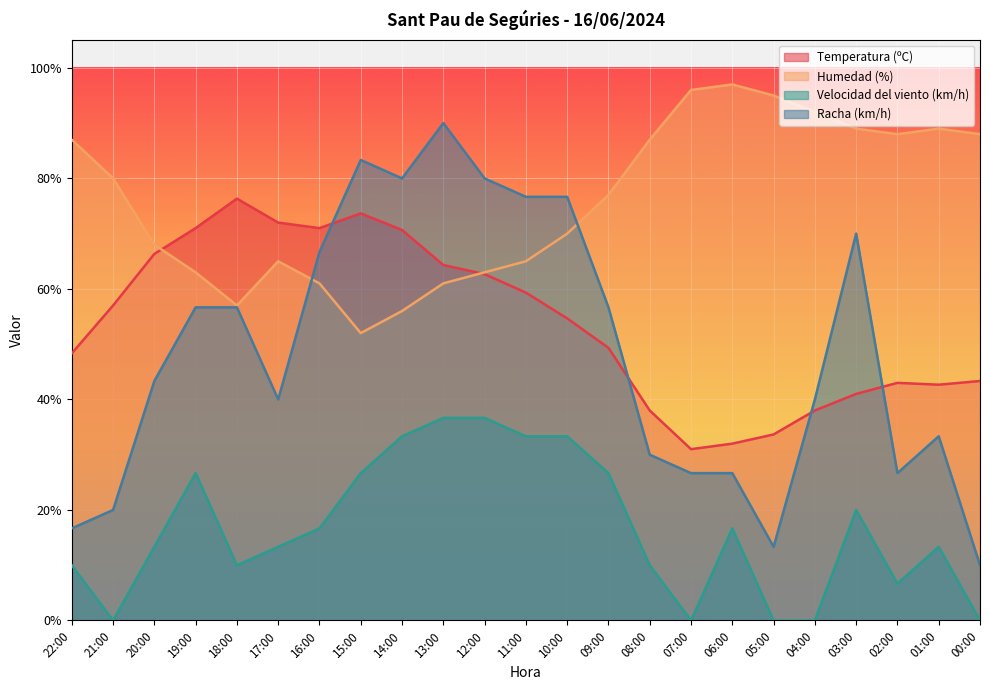

True or false: Humedad (%) has more than 1 interior local peaks.

True